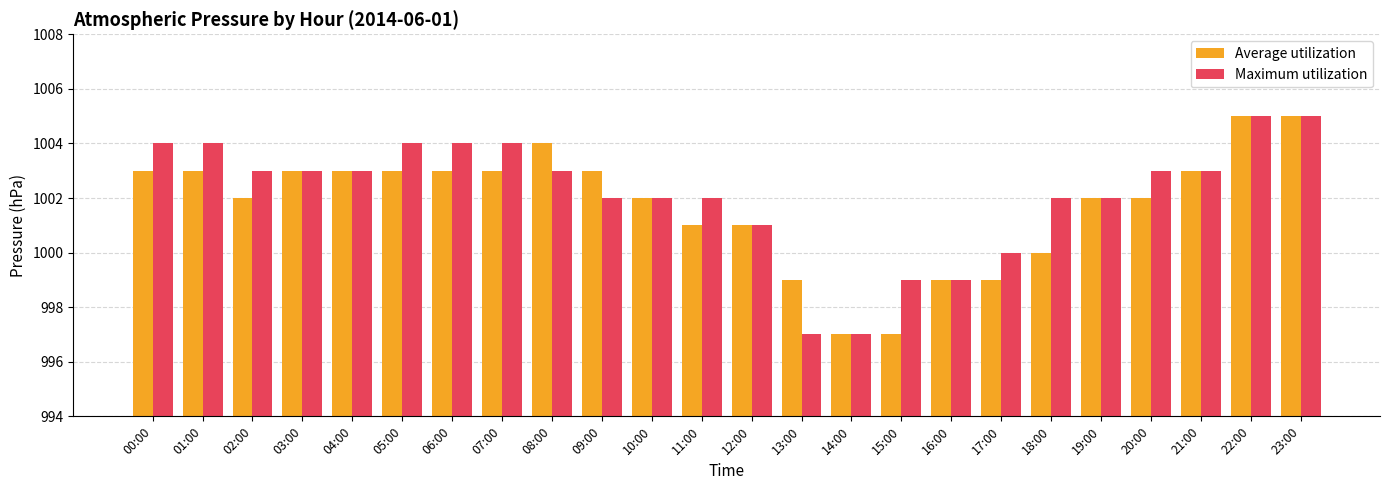

How many categories are shown in the chart?

24